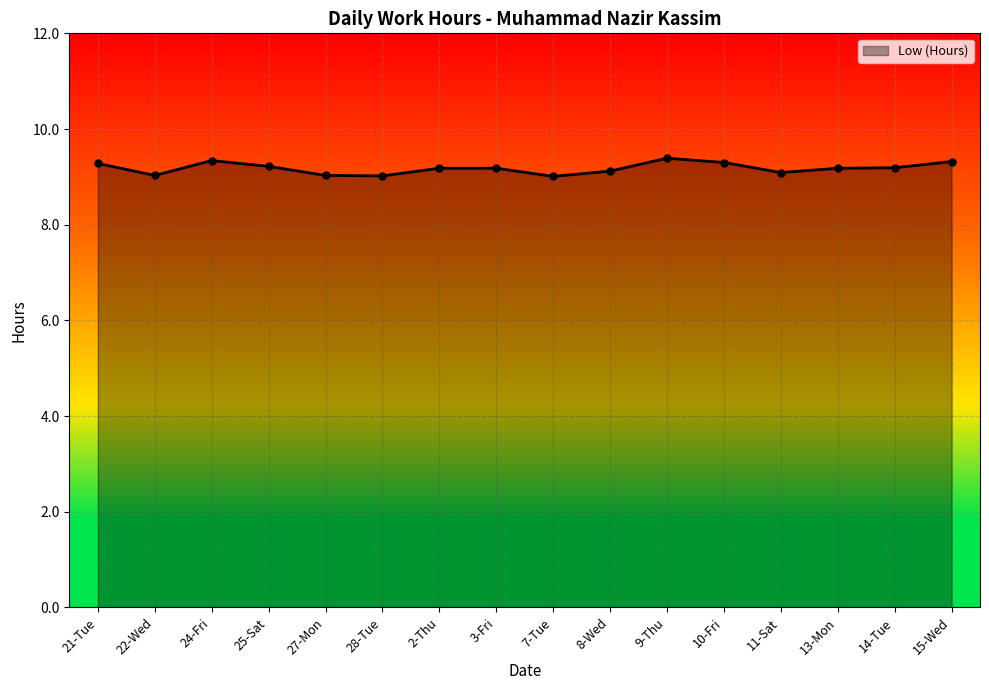

What is the change in value from 21-Tue to 11-Sat?

-0.2